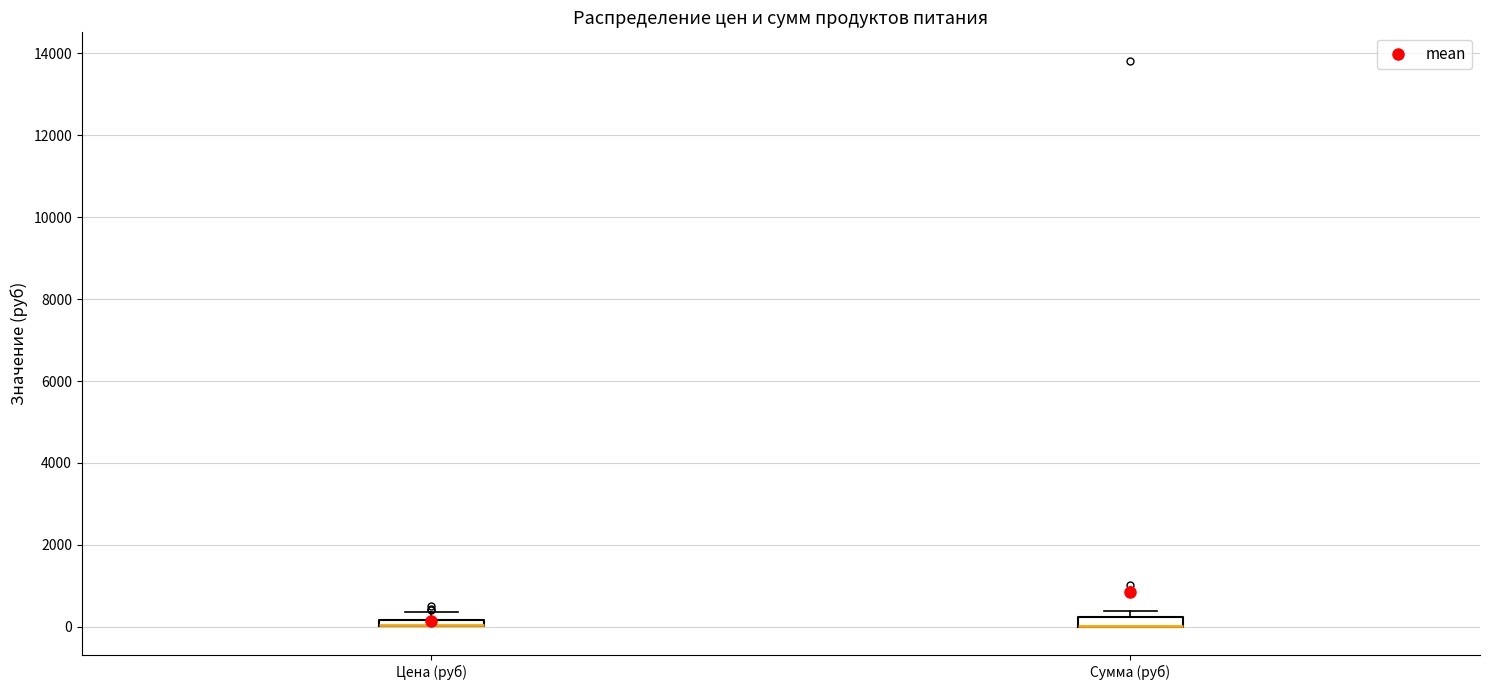

Where is the lower edge of the box for Цена (руб) on the y-axis? The values are not printed on the chart, so give them approximately, as read against the axis.

0